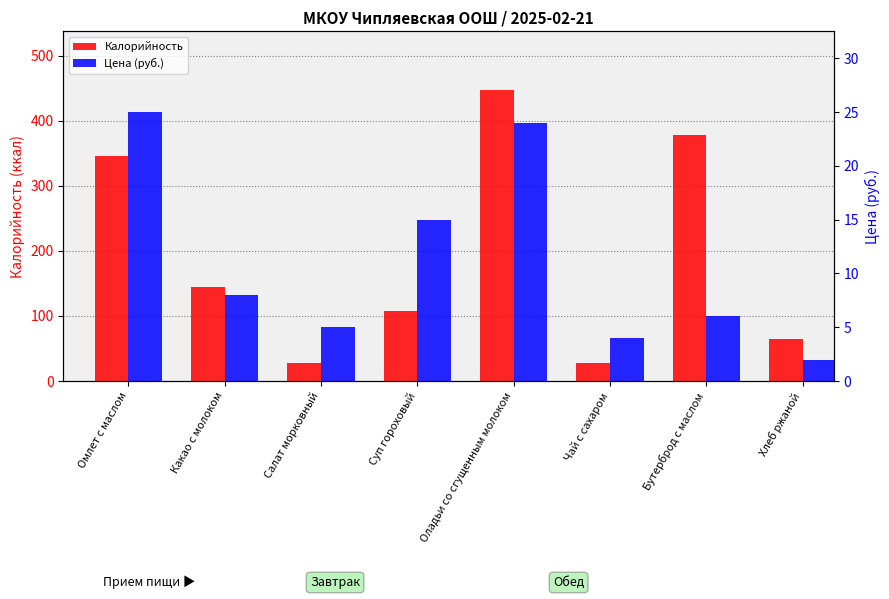

Rank the categories by Калорийность value from lowest to highest.

Салат морковный, Чай с сахаром, Хлеб ржаной, Суп гороховый, Какао с молоком, Омлет с маслом, Бутерброд с маслом, Оладьи со сгущенным молоком